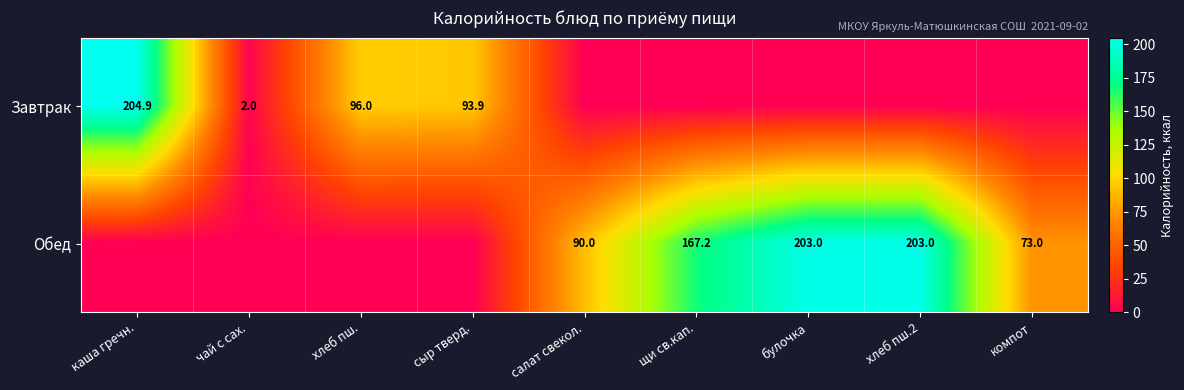

True or false: Обед has a value of 25.0 at салат свекол..

False